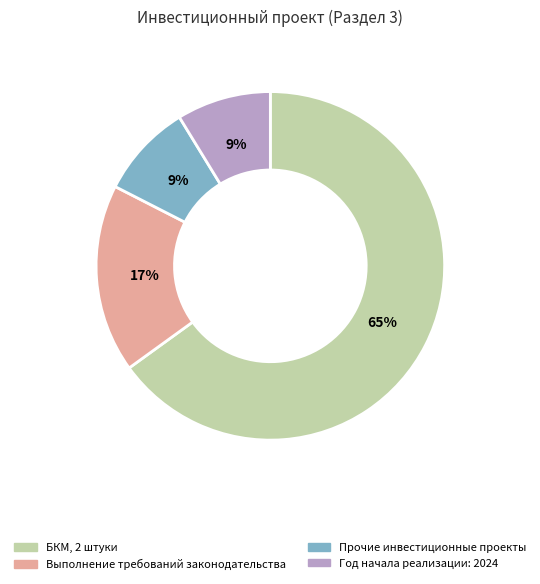

To the nearest percent, what is the combined percentage of Прочие инвестиционные проекты and БКМ, 2 штуки?

74%